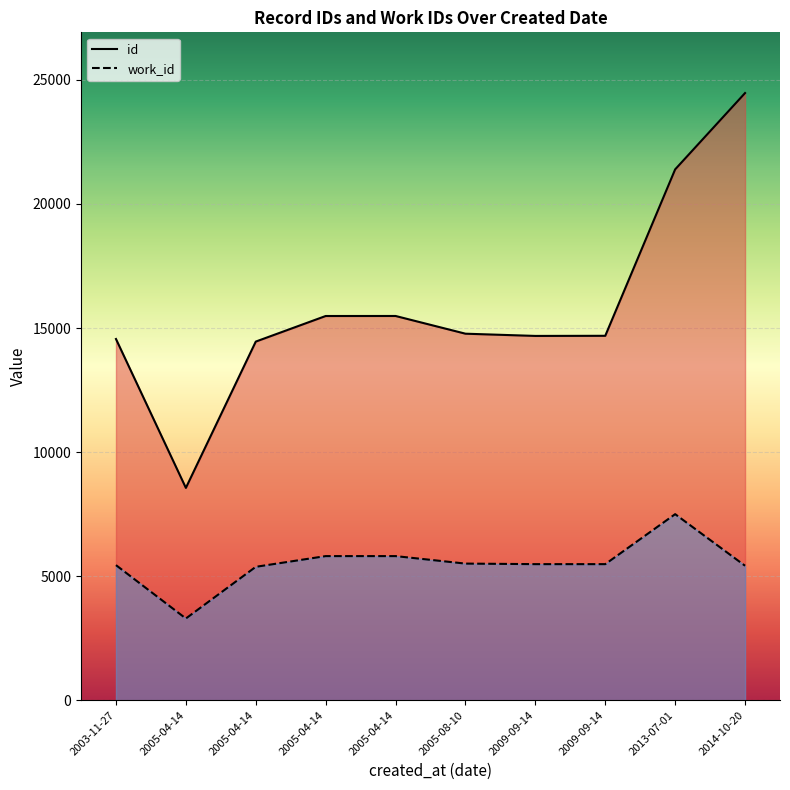

What is the average value of the id series?

15855